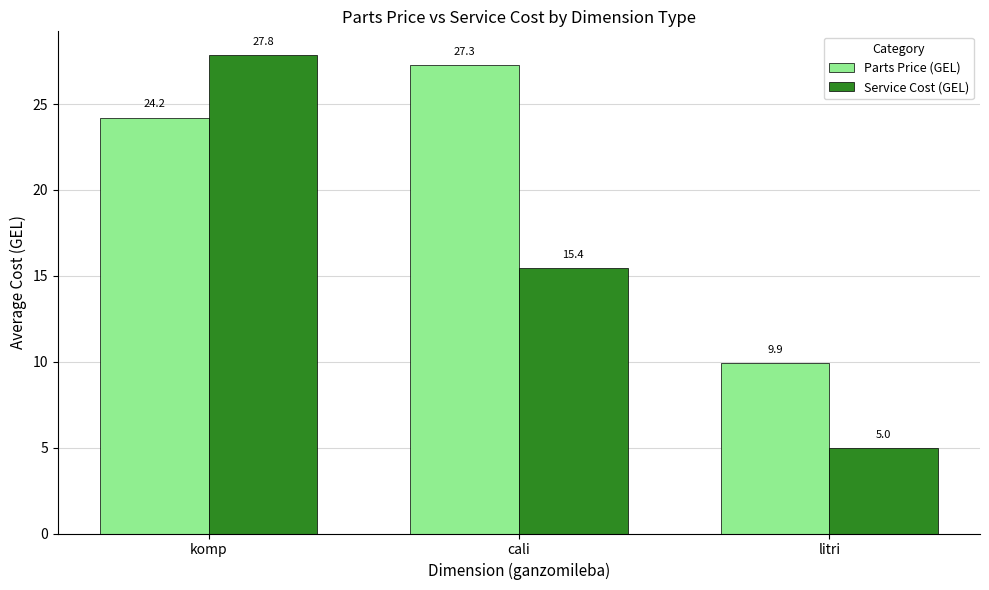

Which series has the largest total across all categories?

Parts Price (GEL)